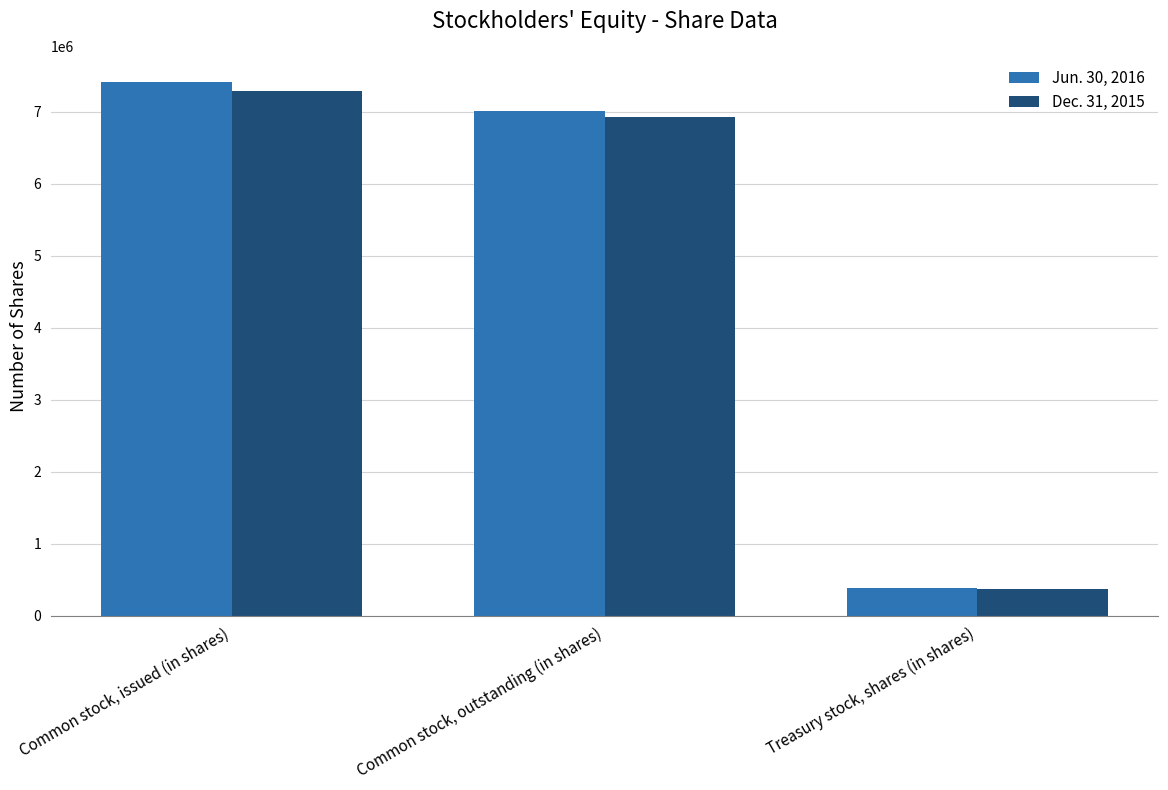

Between Common stock, outstanding (in shares) and Treasury stock, shares (in shares), which series saw the biggest shift?

Jun. 30, 2016